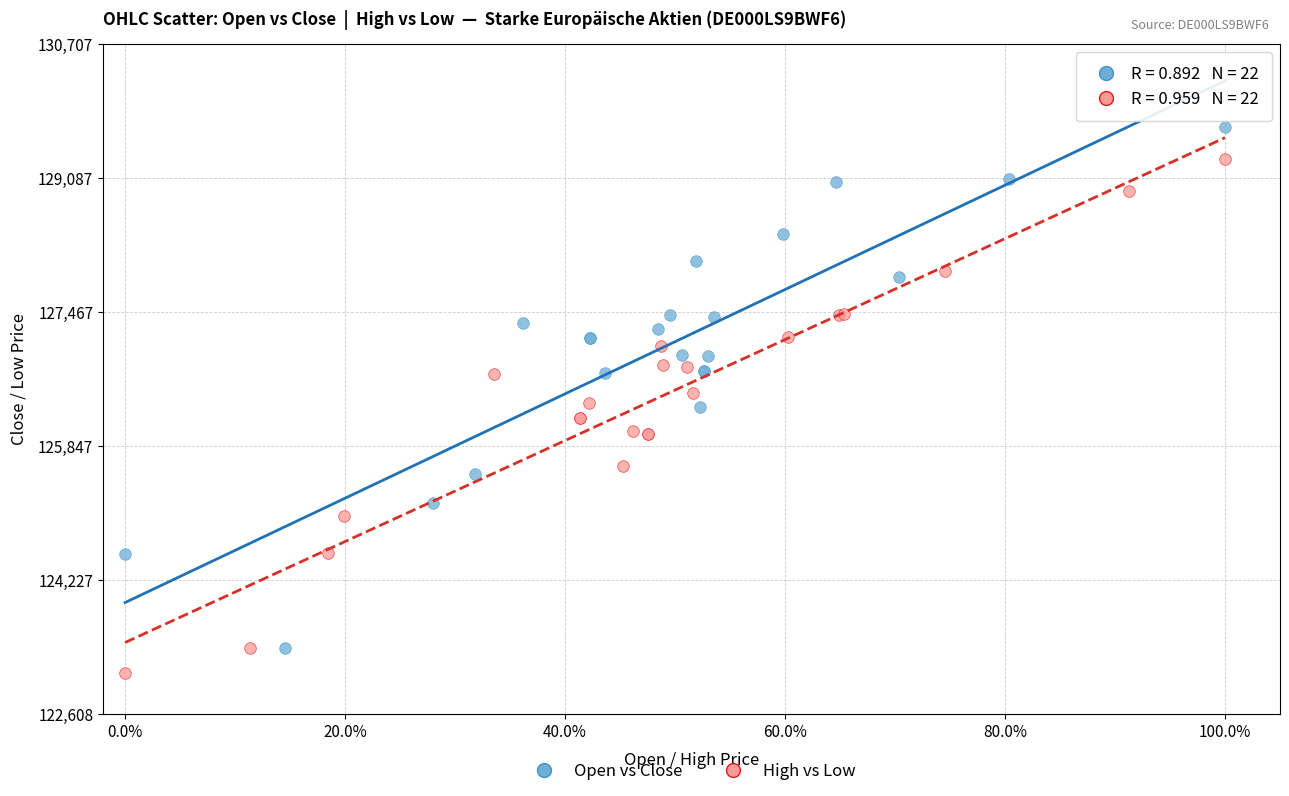

Which series contains the highest Y value?

Open vs Close